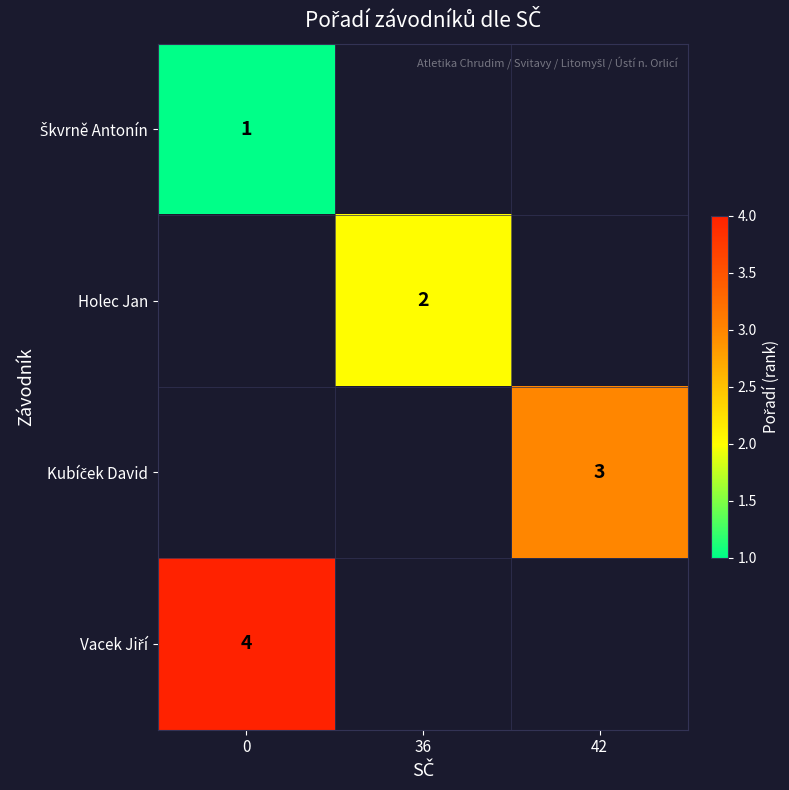

True or false: Holec Jan has a value of 2.0 at 36.

True